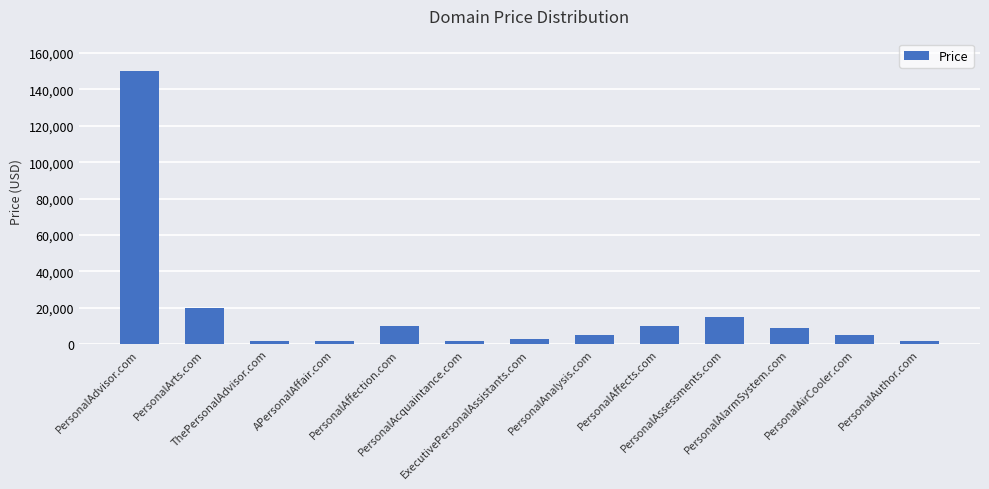

Does the chart contain stacked bars?

No